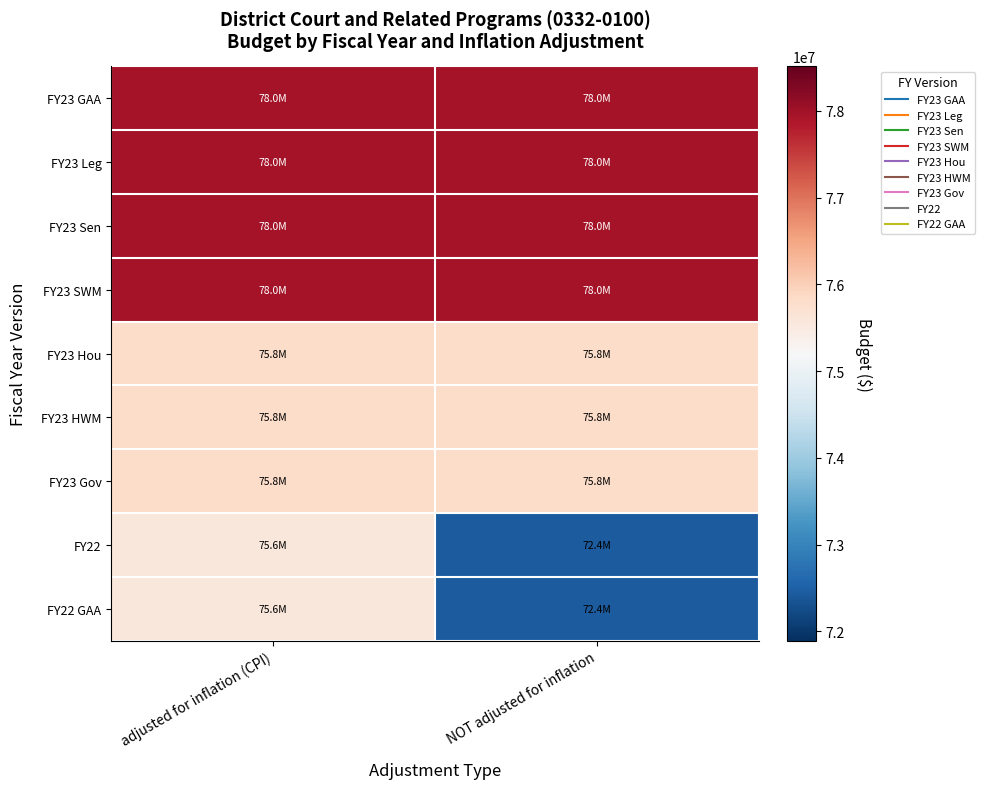

What is the smallest value displayed?

72444291